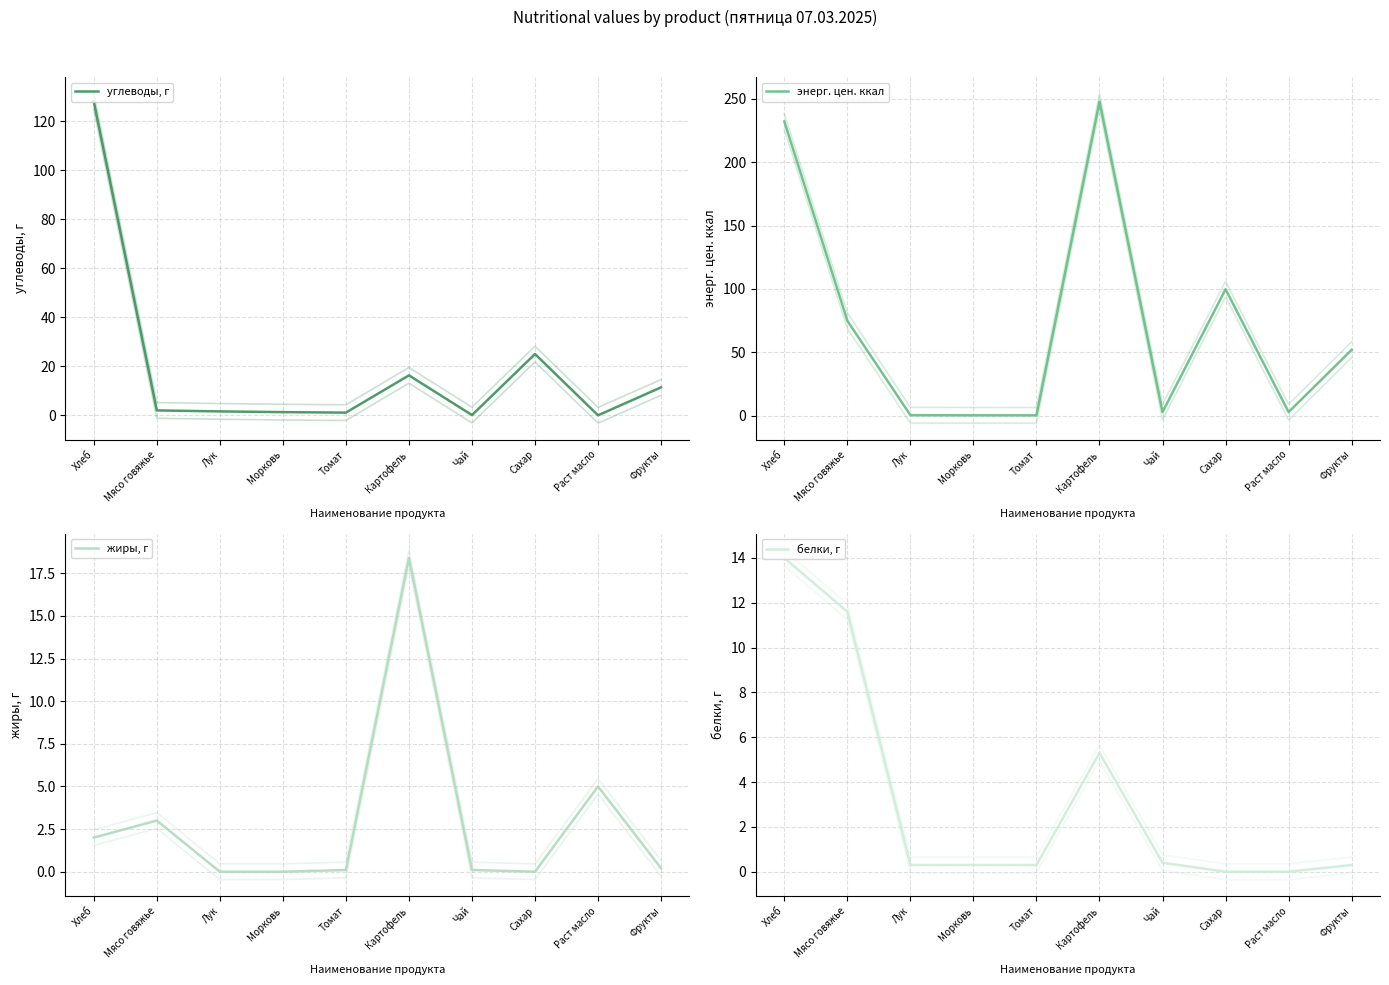

At which category does энерг. цен. ккал reach its first local peak?

Картофель